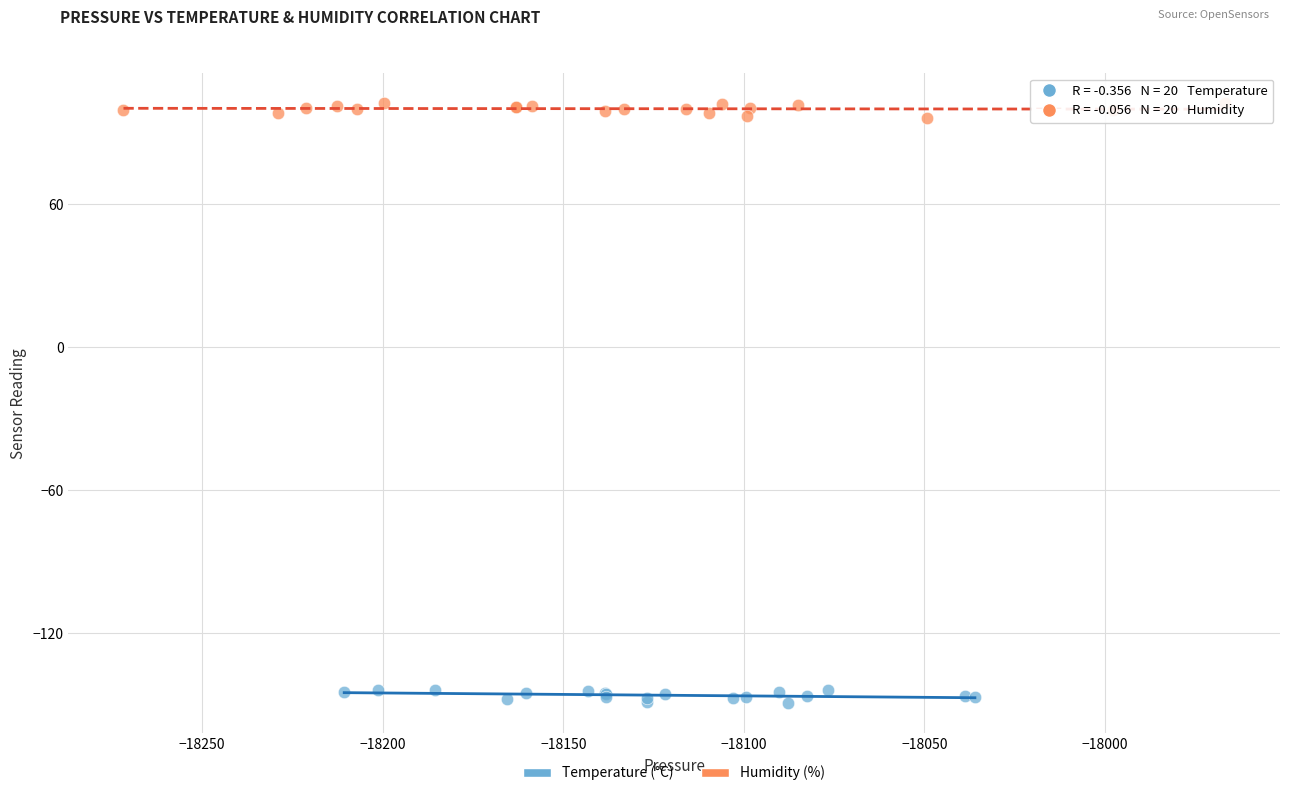

Which series reaches the minimum Y coordinate?

Temperature (°C)